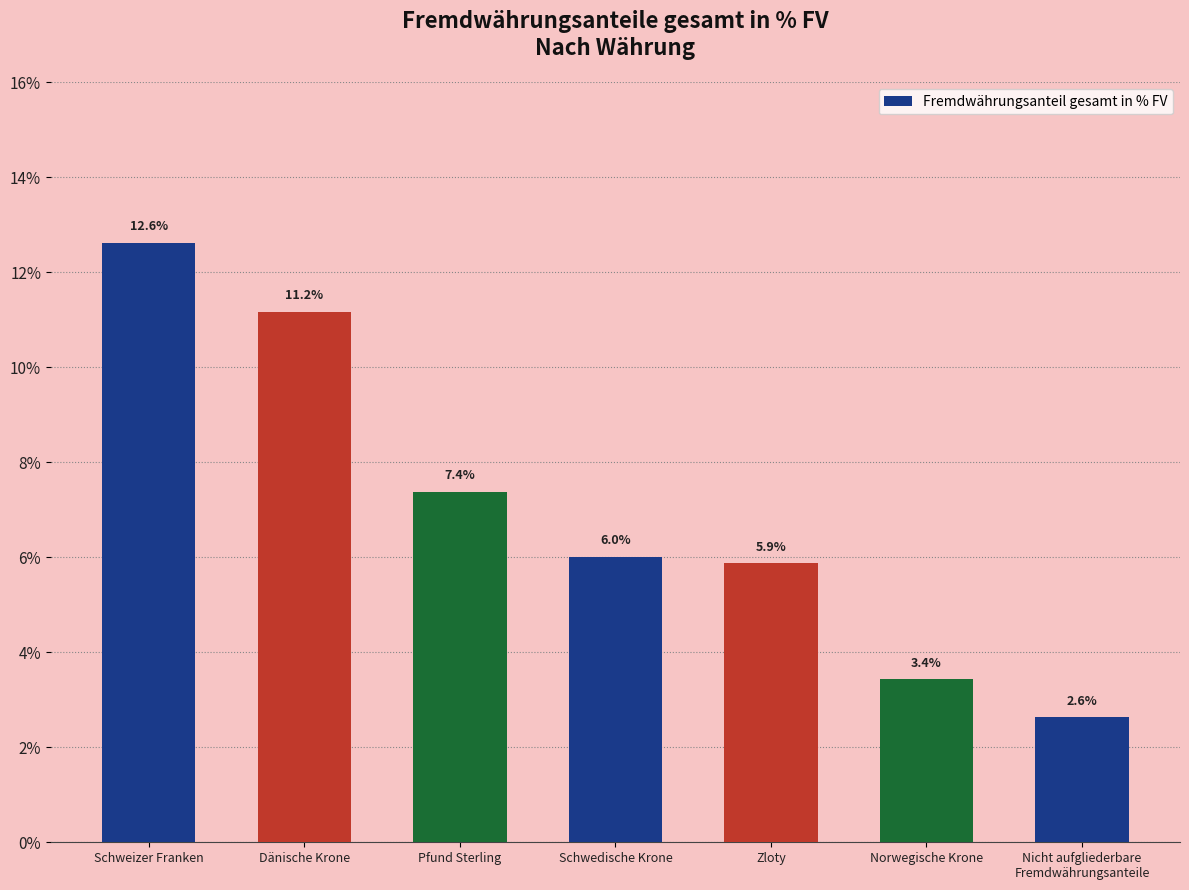

What is the label of the 7th bar from the right?

Schweizer Franken